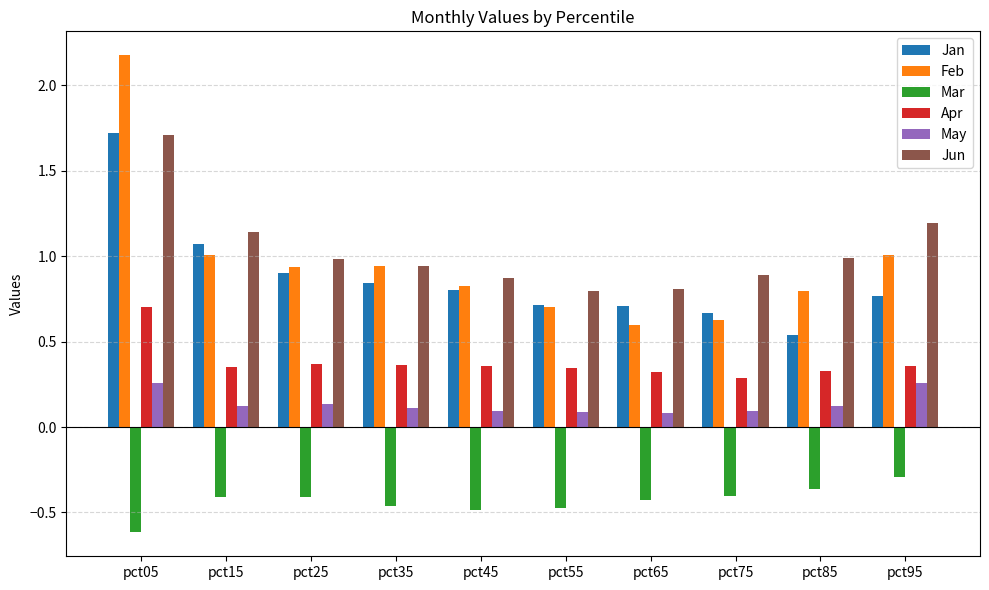

Does the chart contain stacked bars?

No